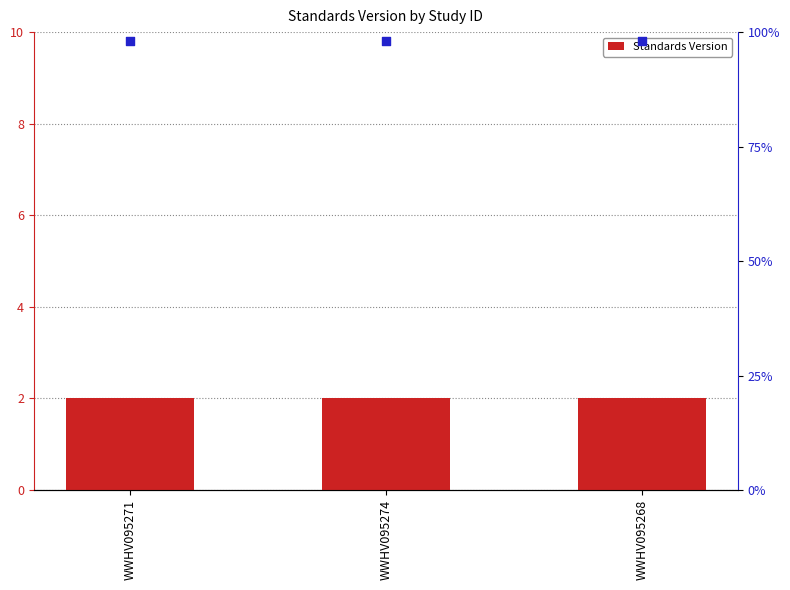

What is the total value across all series at WWHV095274?

11.8